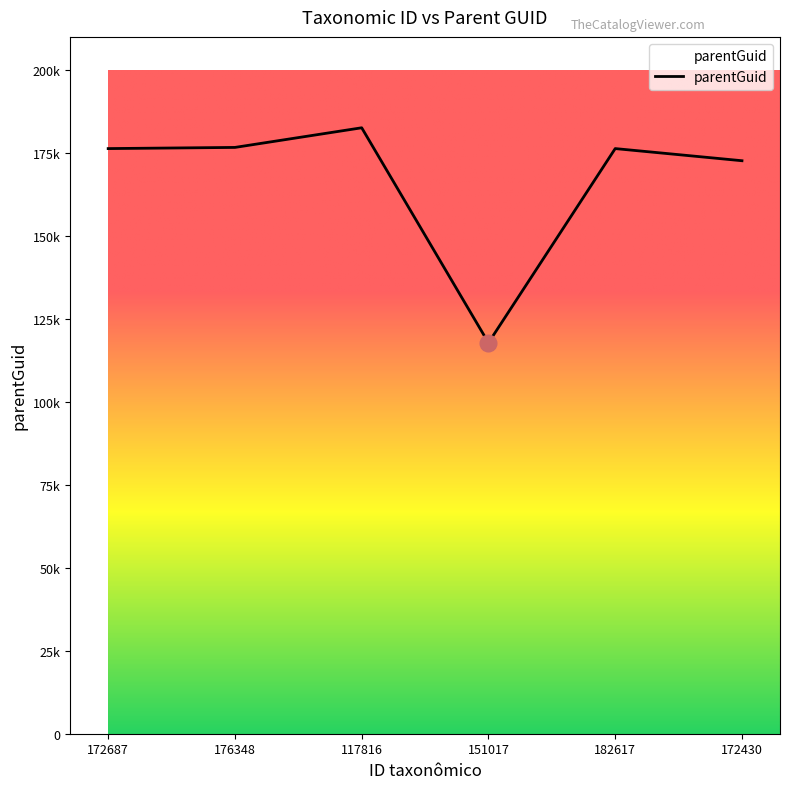

Does the chart have visible grid lines?

No